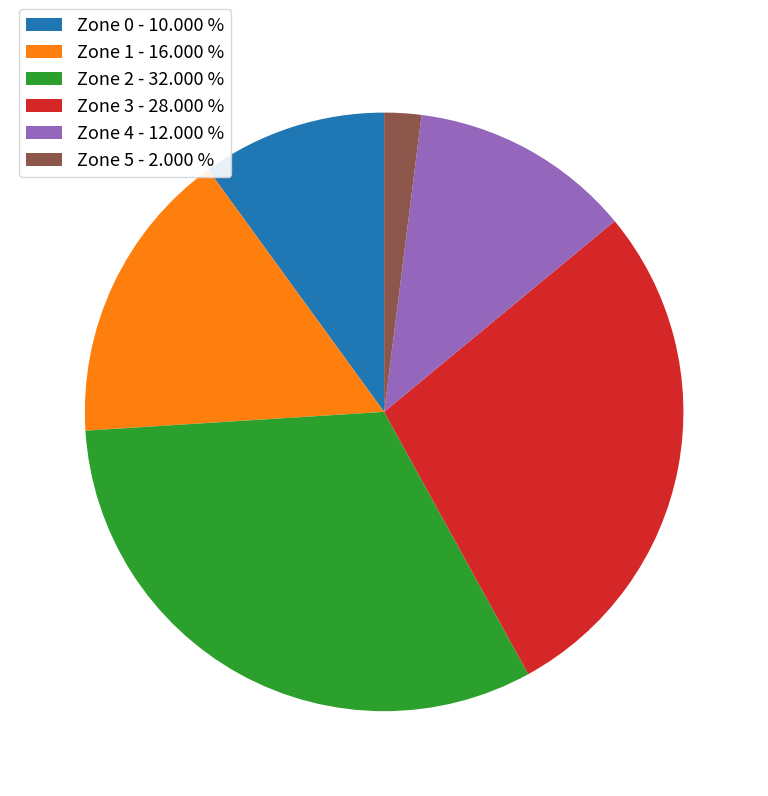

Is the sum of Zone 3 - 28.000 % and Zone 4 - 12.000 % greater than half?

No